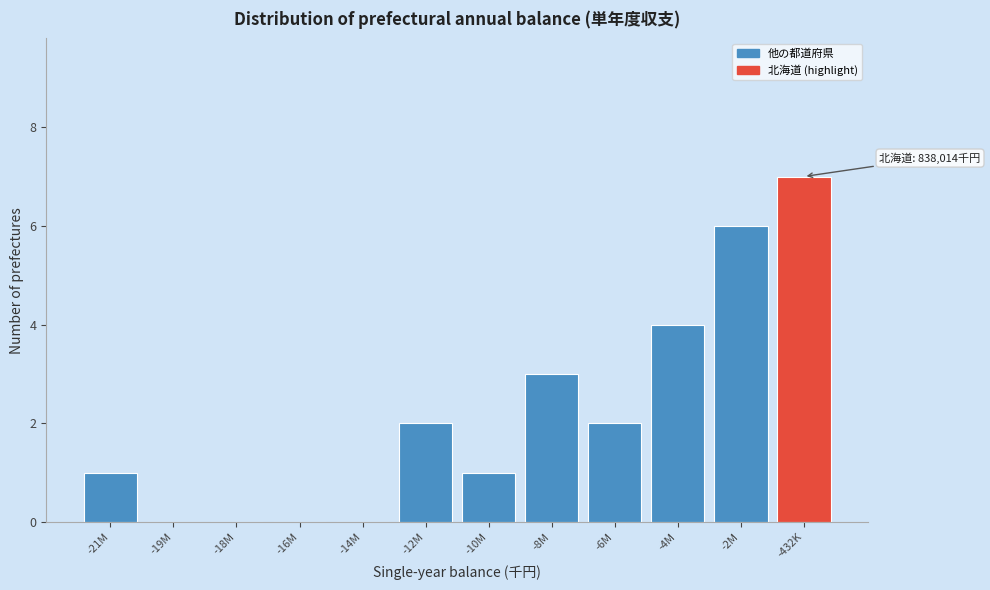

Reading left to right, transcribe all the data shown in this chart.

-21M=1	-19M=0	-18M=0	-16M=0	-14M=0	-12M=2	-10M=1	-8M=3	-6M=2	-4M=4	-2M=6	-432K=7